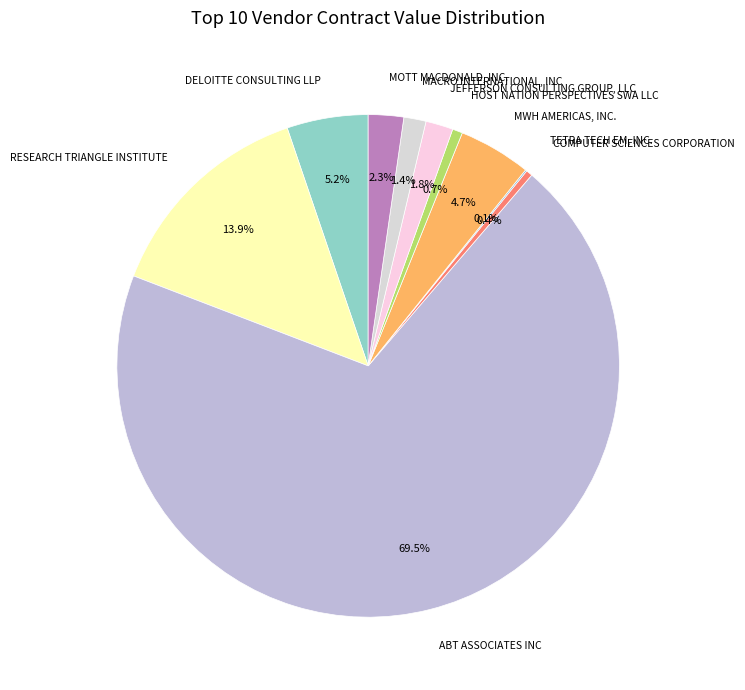

Approximately how many times larger is the value at MACRO INTERNATIONAL, INC compared to RESEARCH TRIANGLE INSTITUTE?

0.1